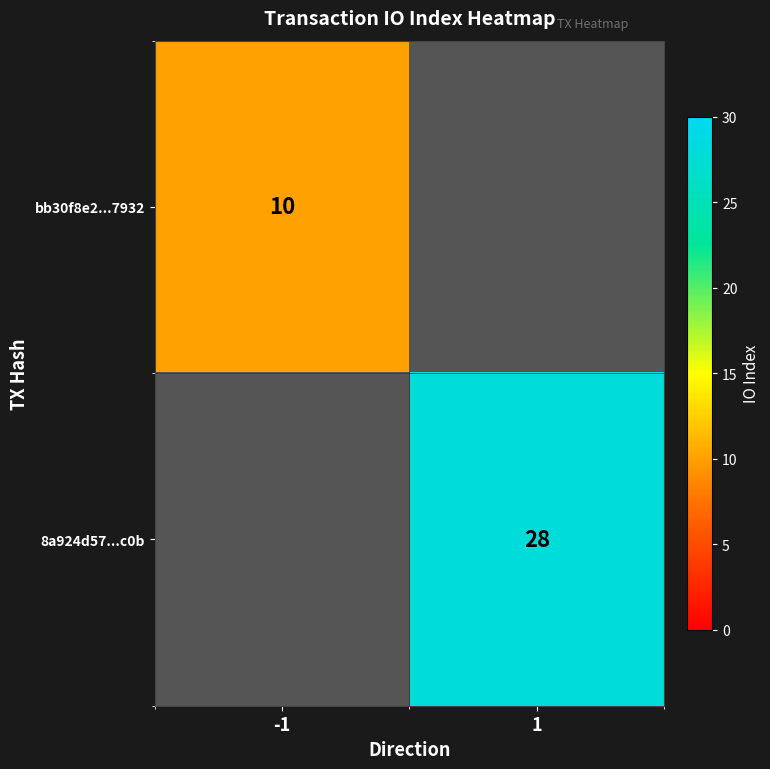

True or false: 8a924d57...c0b has a value of 28 at 1.

True